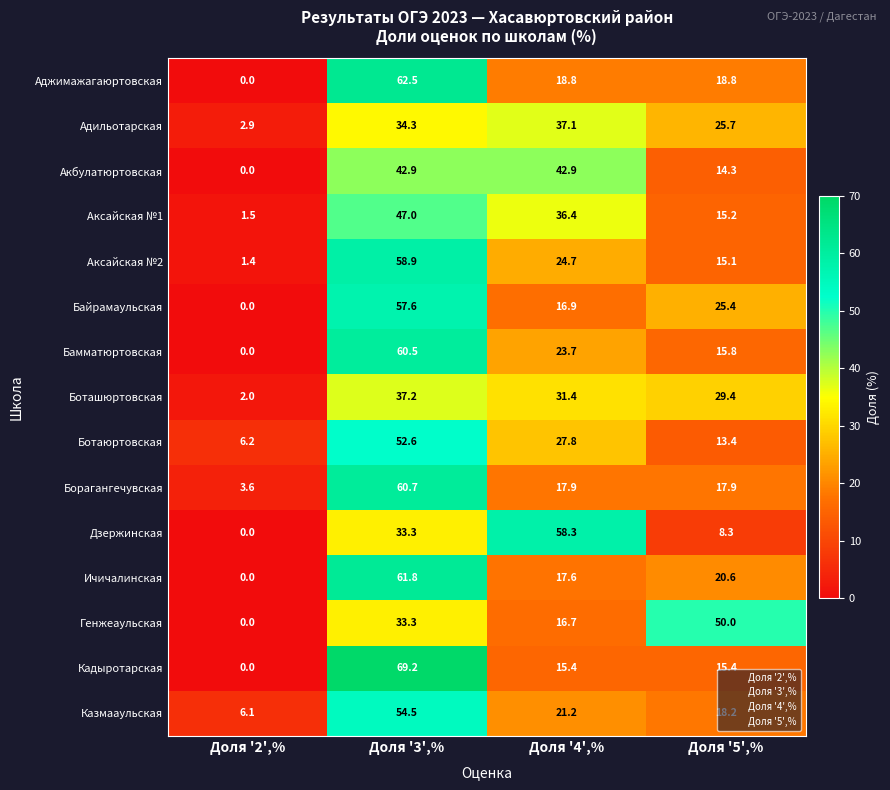

Which category has the lowest value across all series?

Доля '2',%